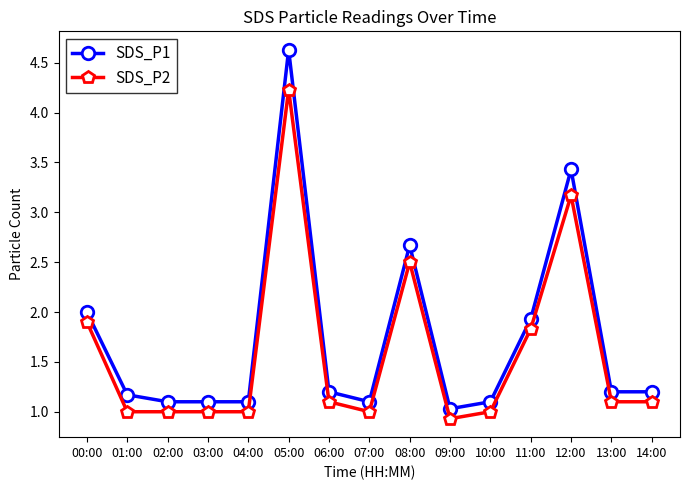

Reading right to left, extract all data points from this chart.

SDS_P1: 1.2	1.2	3.4	1.9	1.1	1.0	2.7	1.1	1.2	4.6	1.1	1.1	1.1	1.2	2.0
SDS_P2: 1.1	1.1	3.2	1.8	1.0	0.9	2.5	1.0	1.1	4.2	1.0	1.0	1.0	1.0	1.9